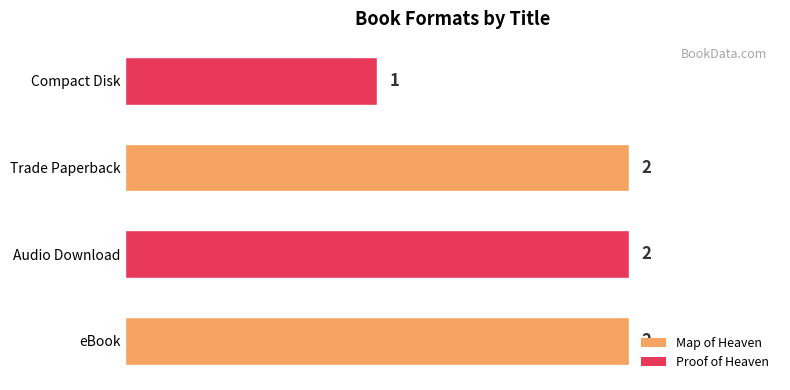

Where is the data nearest to the value 1?

Compact Disk